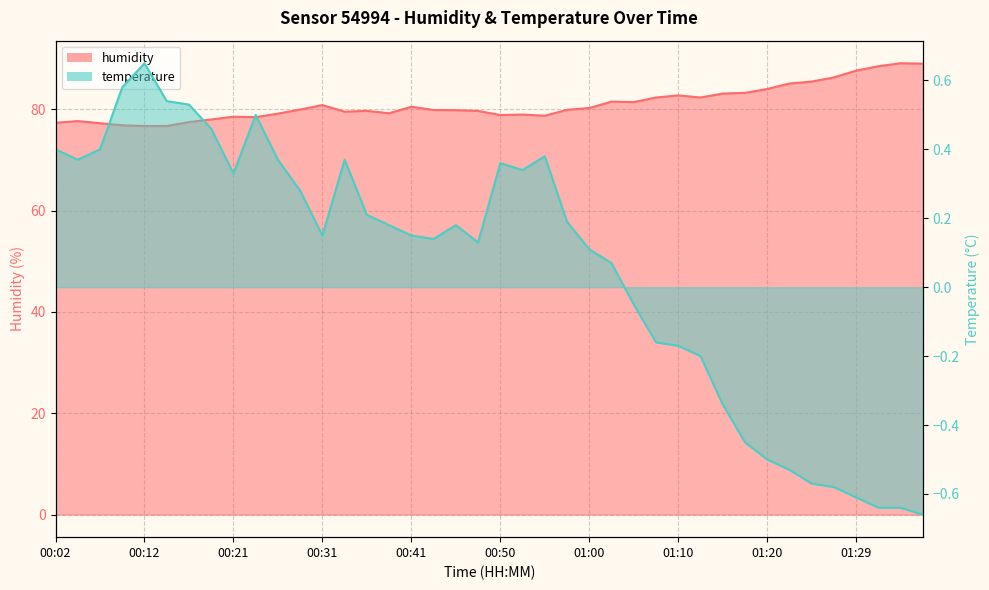

Does the chart have visible grid lines?

Yes